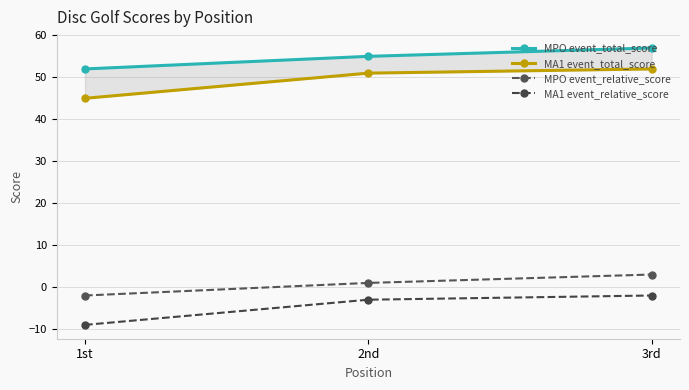

The MPO event_relative_score series shows -2 at 1st. True or false?

True